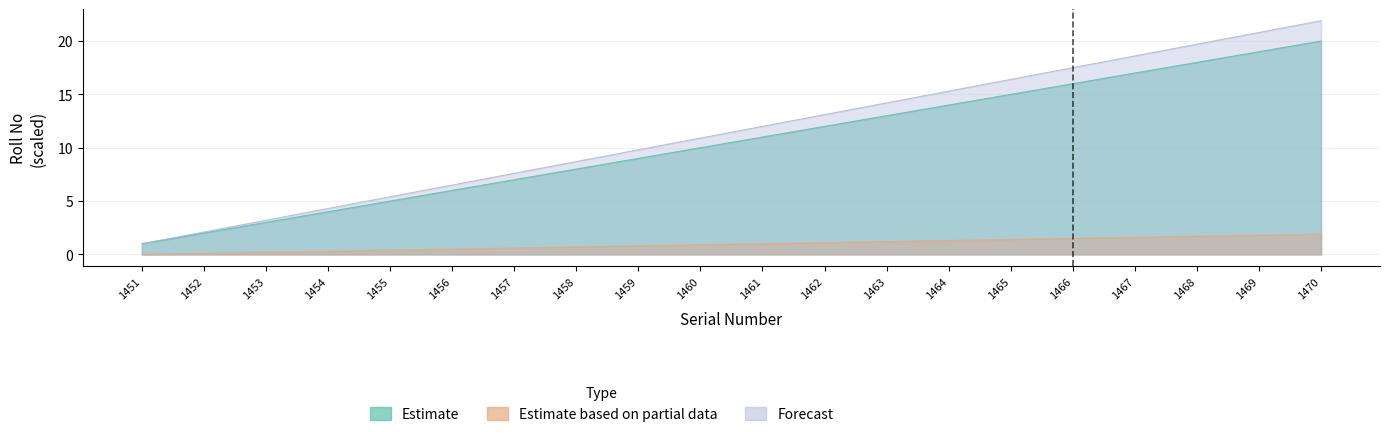

Rank the series at 1469 from highest to lowest value.

Forecast, Estimate, Estimate based on partial data